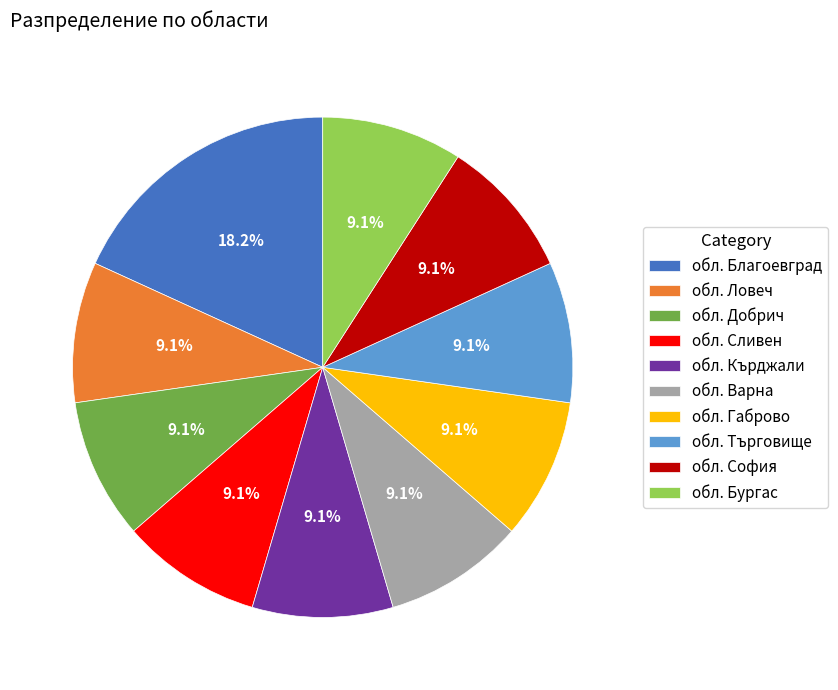

How much of the chart is everything except обл. Добрич?

90.9%